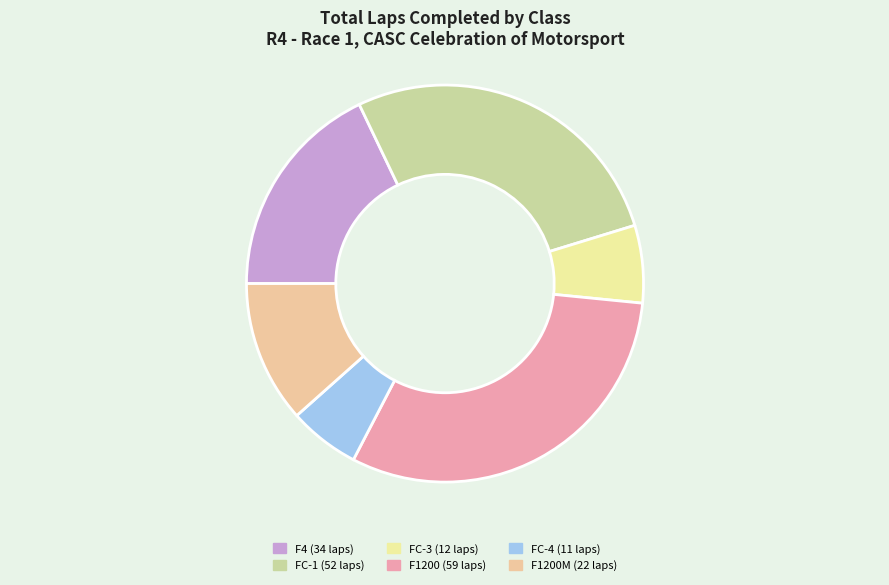

How many segments does this pie chart have?

6